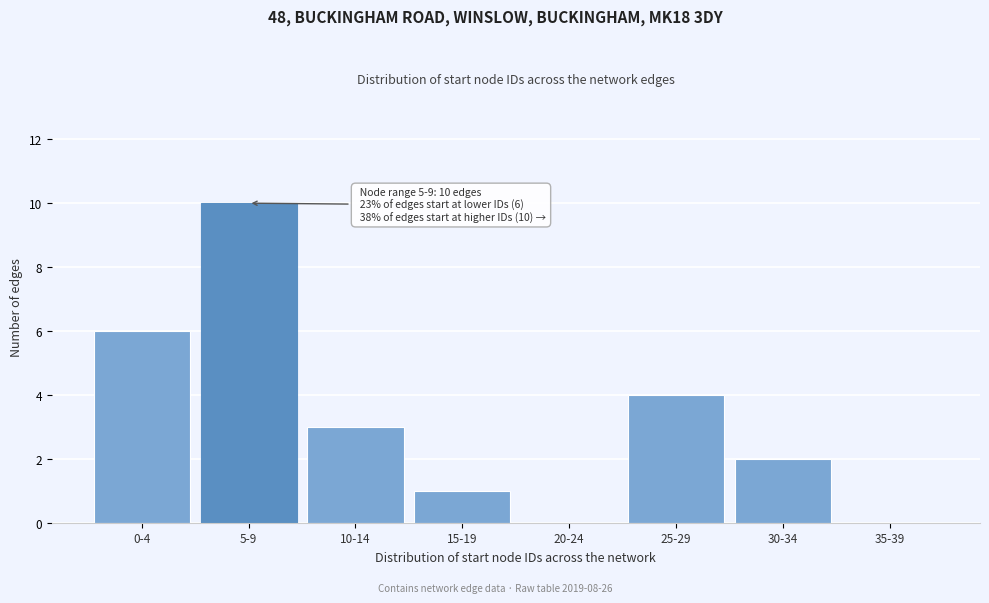

Reading left to right, extract all data points from this chart.

0-4=6	5-9=10	10-14=3	15-19=1	20-24=0	25-29=4	30-34=2	35-39=0